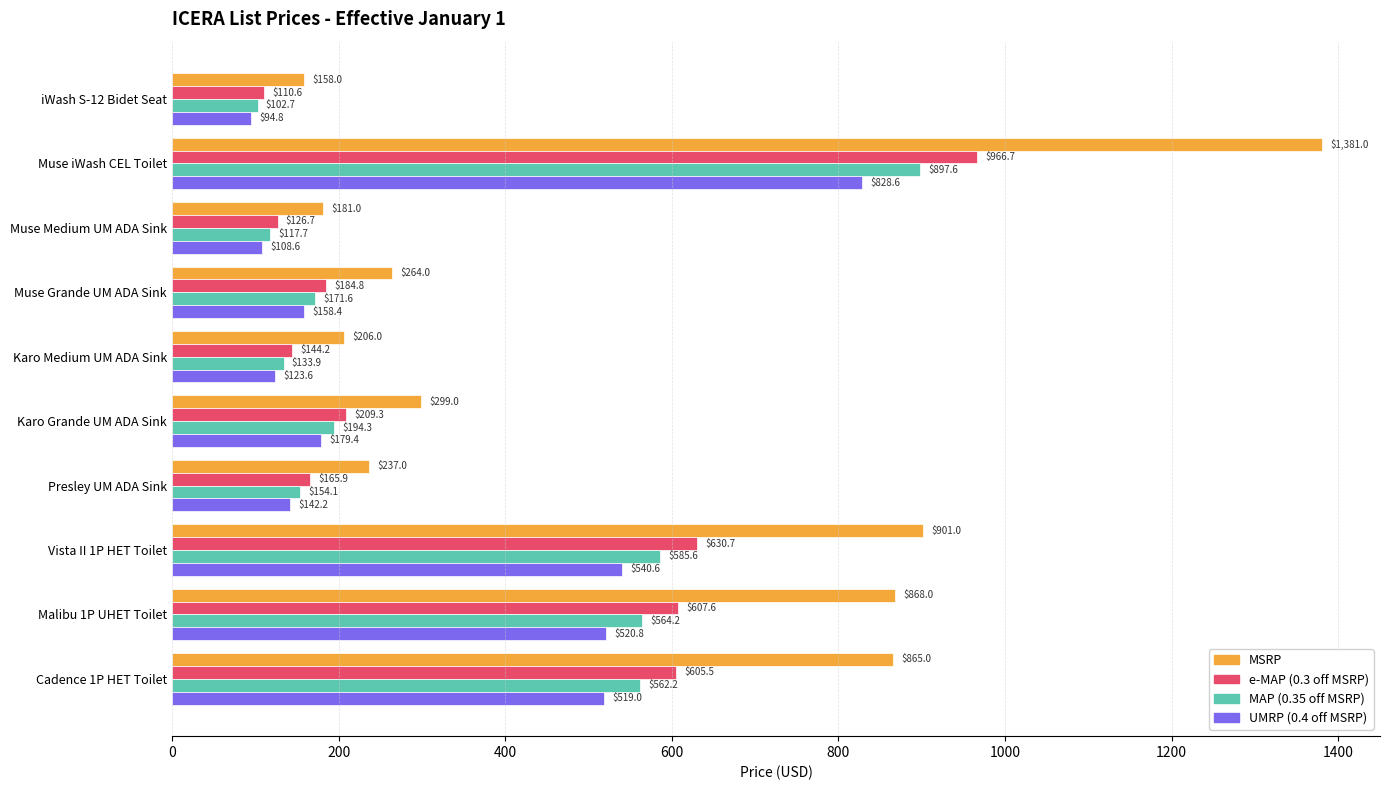

What is the difference between the highest and lowest values at Muse Grande UM ADA Sink?

105.6